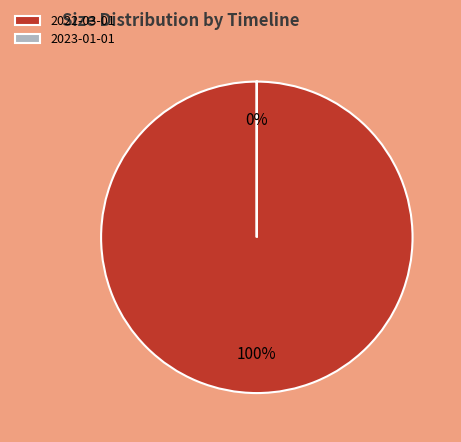

What percentage is NOT represented by 2023-01-01?

100.0%